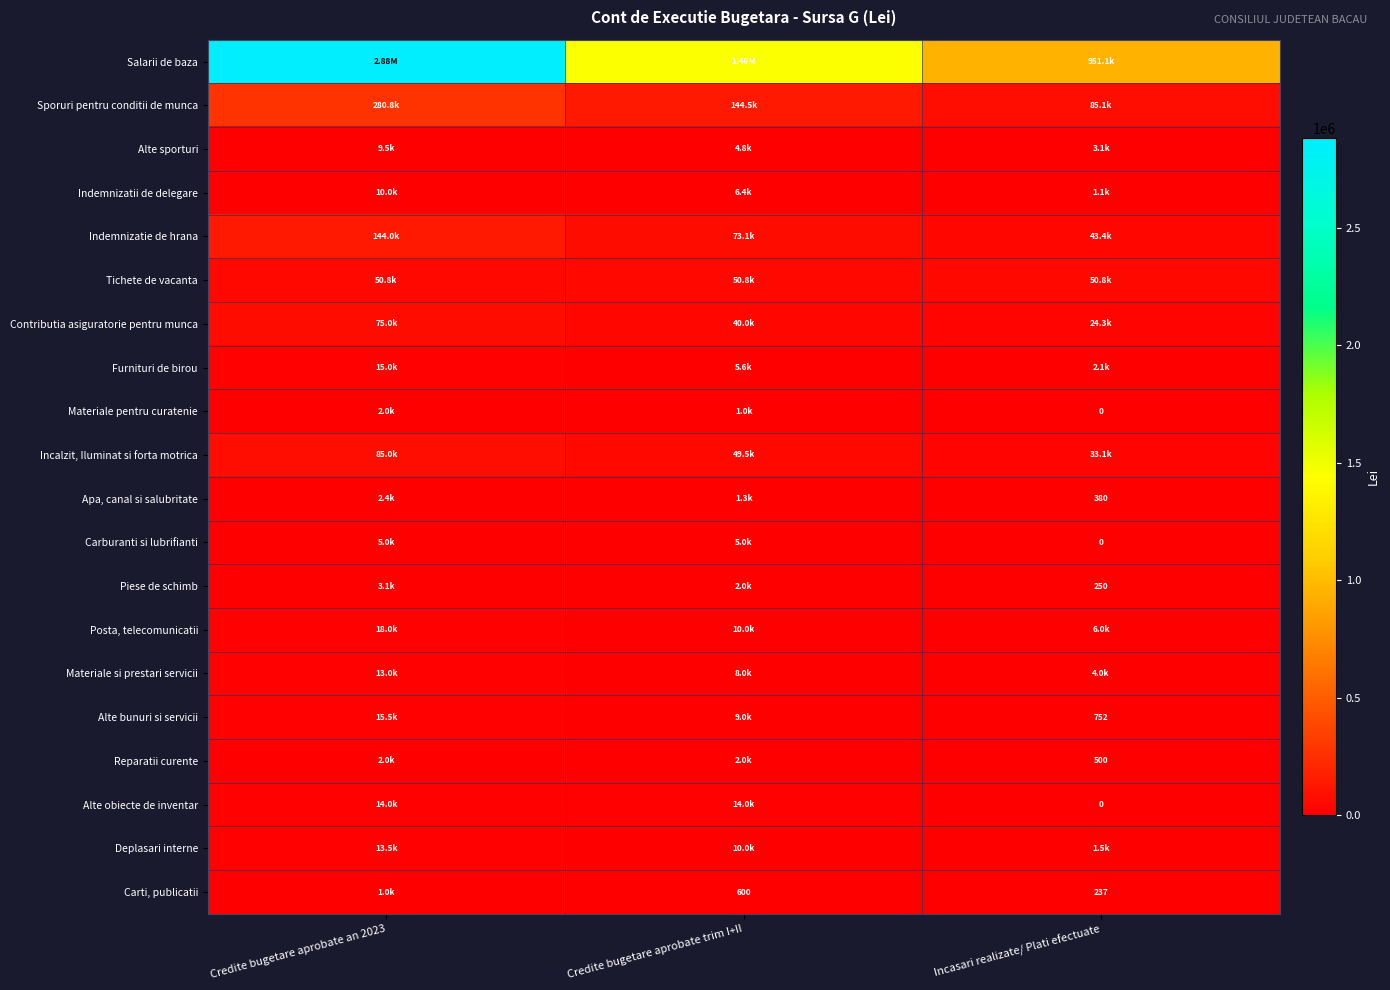

At how many categories does at least one series exceed 1435888?

2